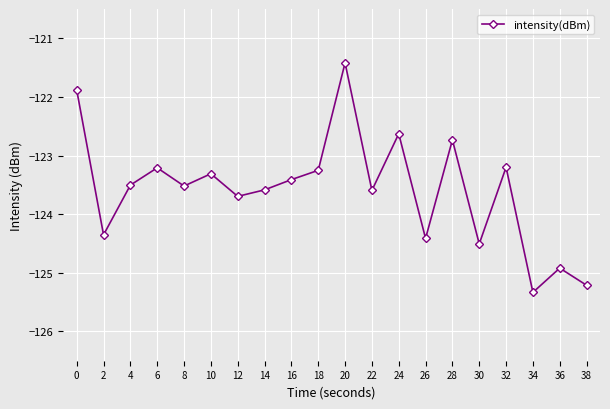

What is the maximum value shown in the chart?

-121.4